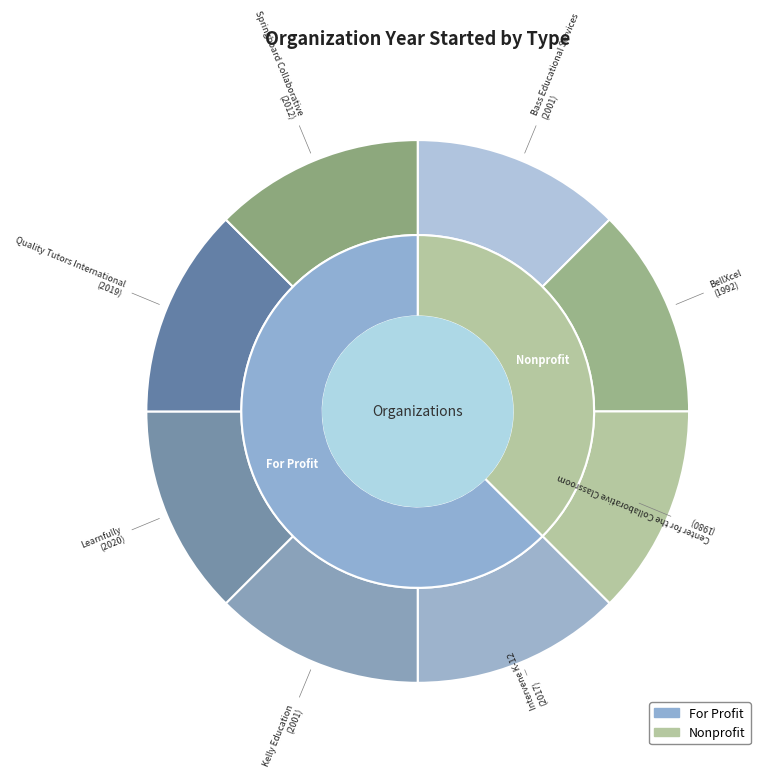

What is the largest slice in the pie chart?

Learnfully